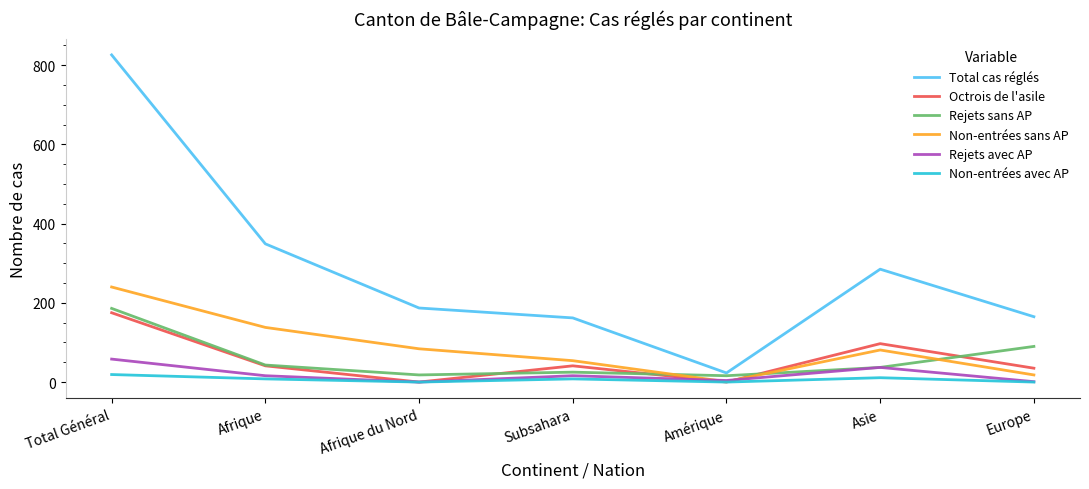

What is the difference between the highest and lowest values at Total Général?

807